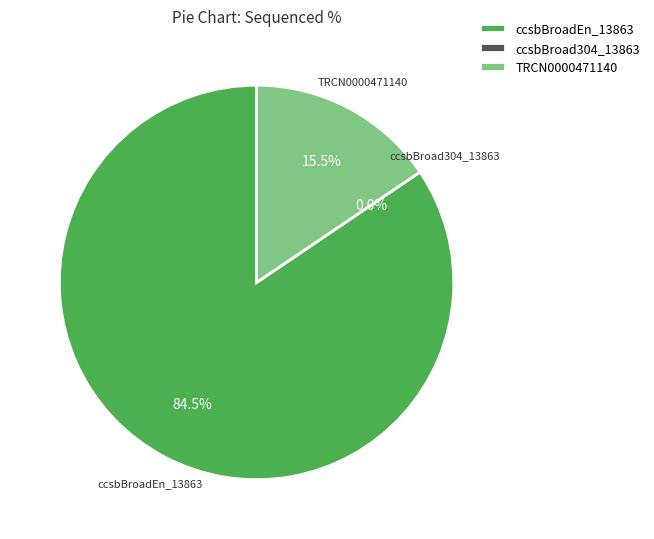

The TRCN0000471140 slice represents 16% of the pie. True or false?

True